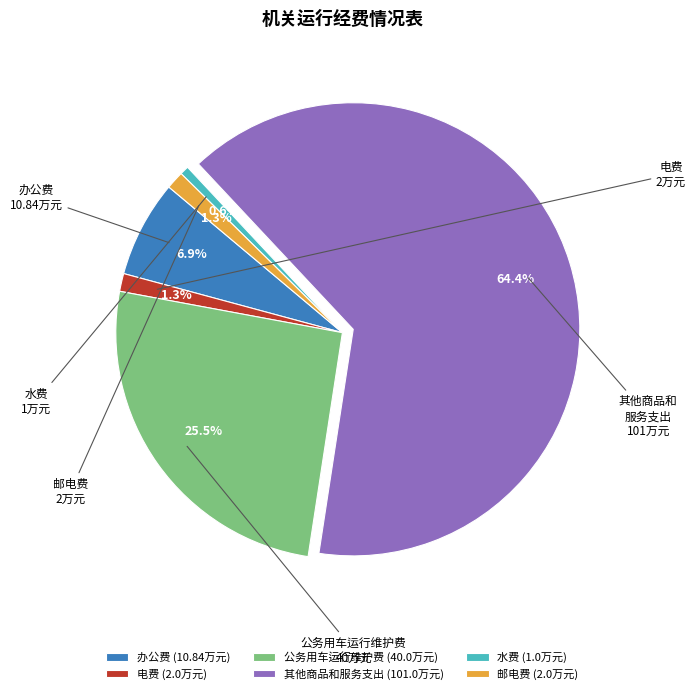

The 办公费 slice represents 7% of the pie. True or false?

True